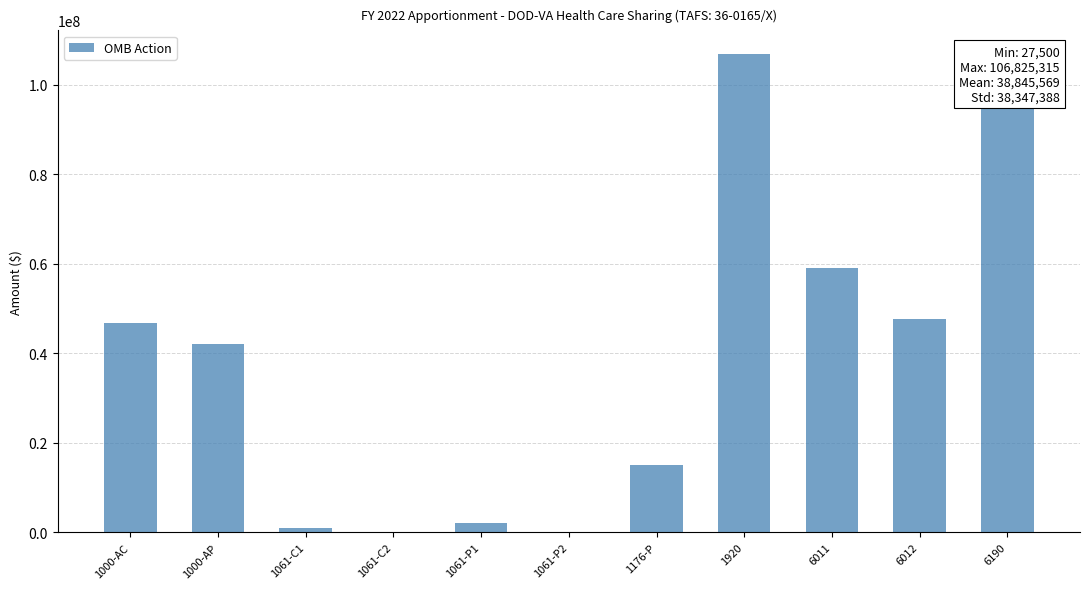

What is the average value?

38845569